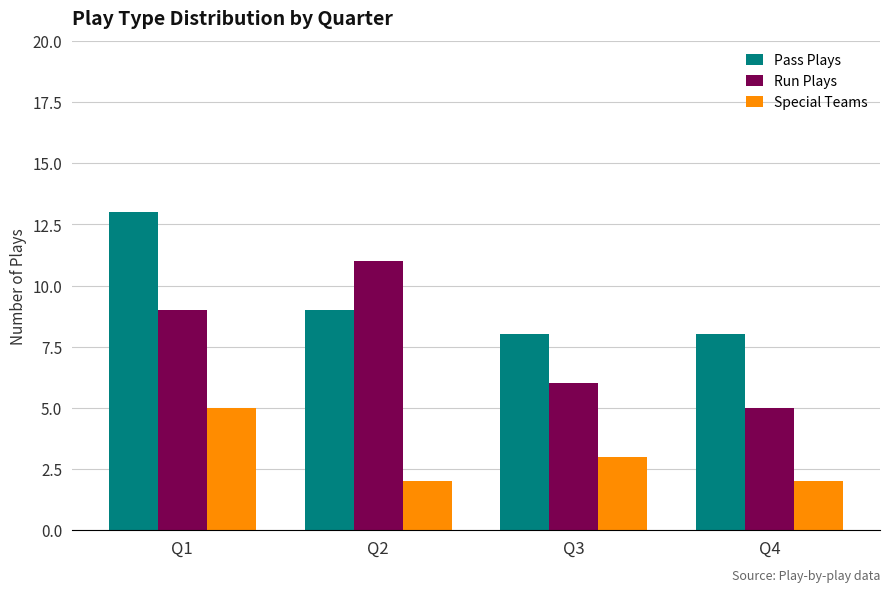

How many Run Plays values are between 6 and 11?

3